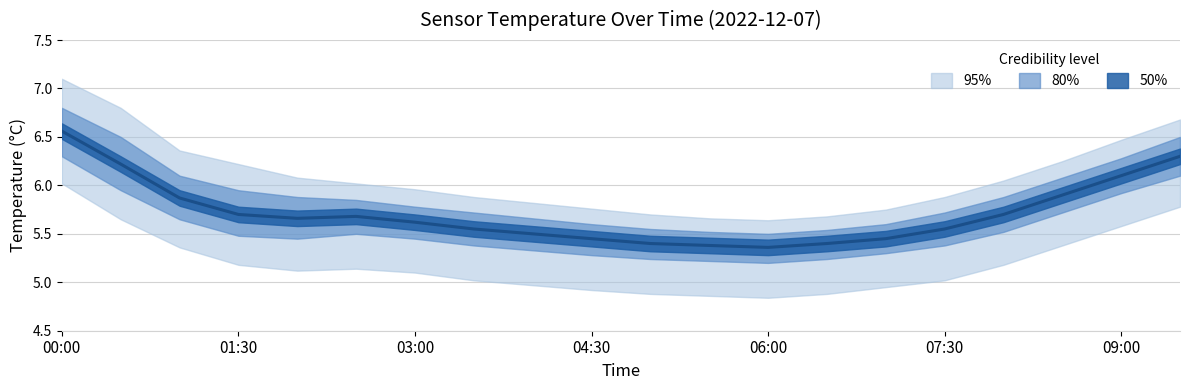

Where is the first local maximum for temp_lower95?

02:30